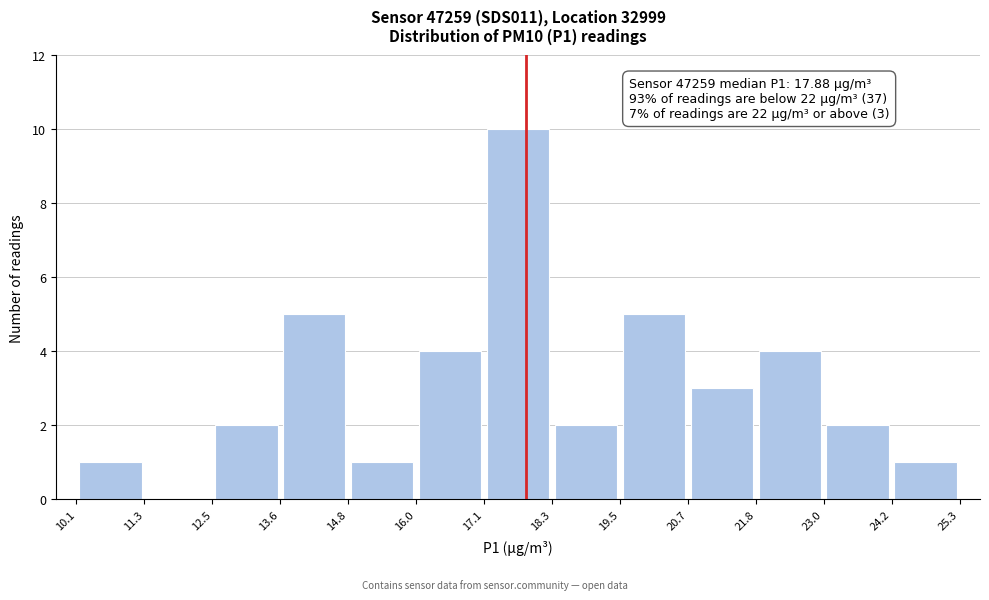

Over which range of the x-axis is the bar tallest?

17.1 to 18.3